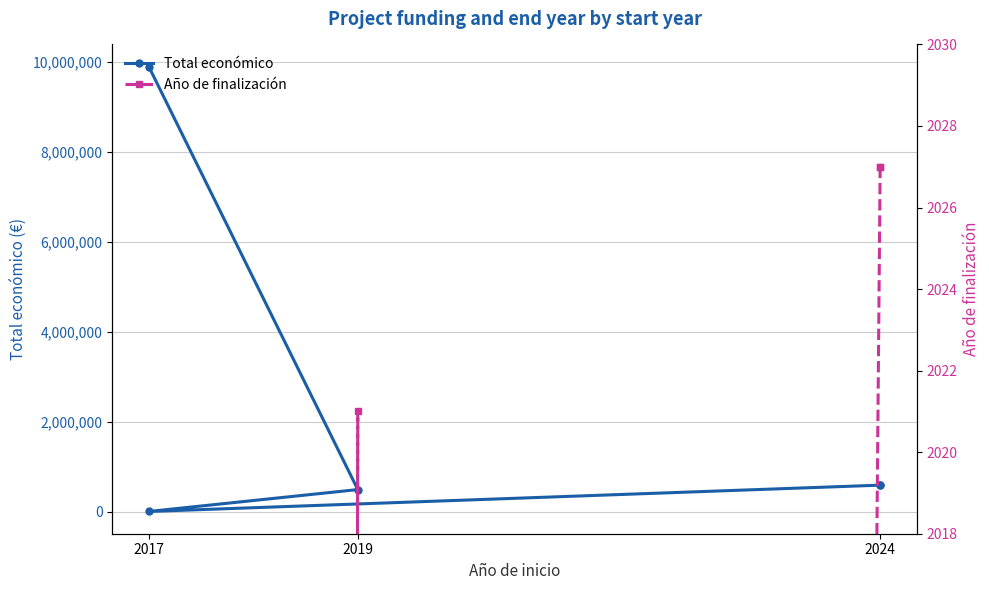

True or false: Total económico and Año de finalización cross at least once.

False